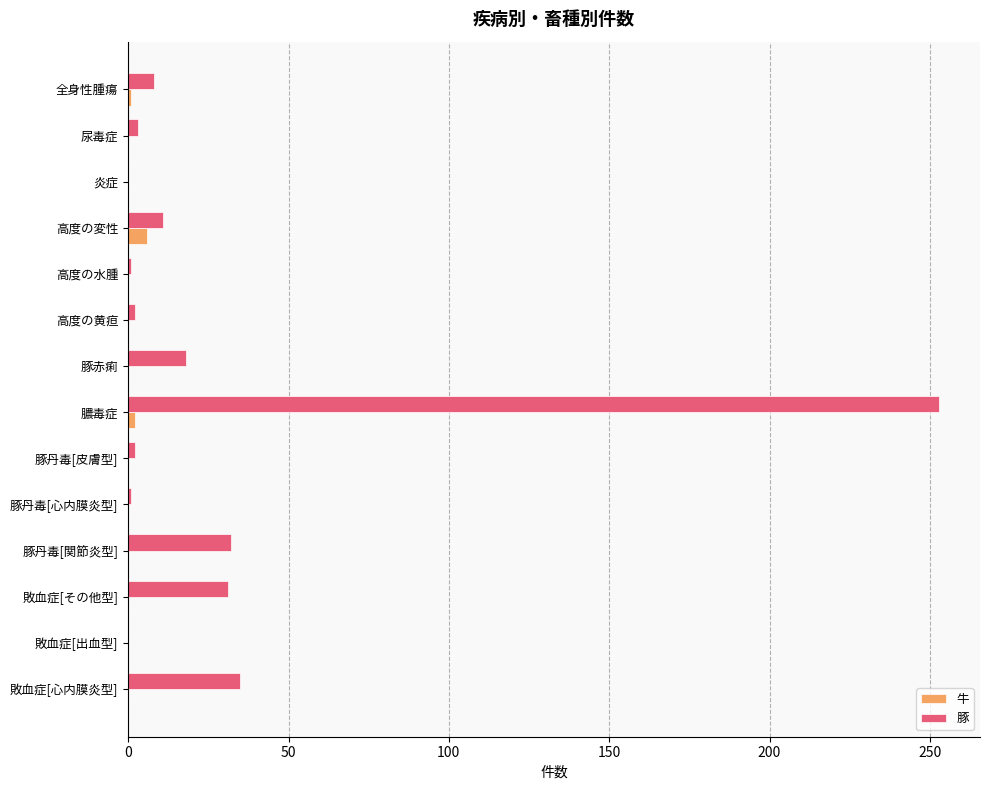

Which series has the largest total across all categories?

豚